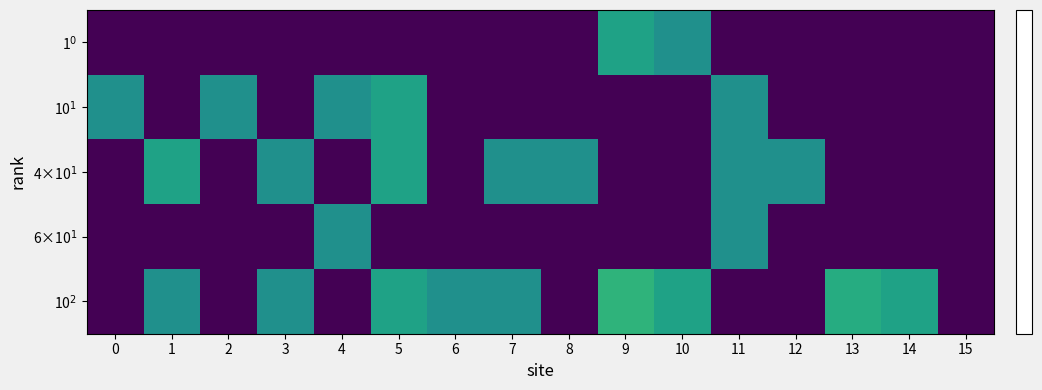

What is the difference between the highest and lowest values at 2?

1.0